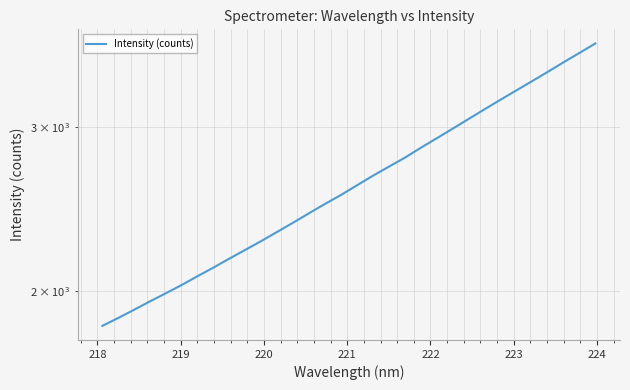

What is the maximum value shown in the chart?

3692.8